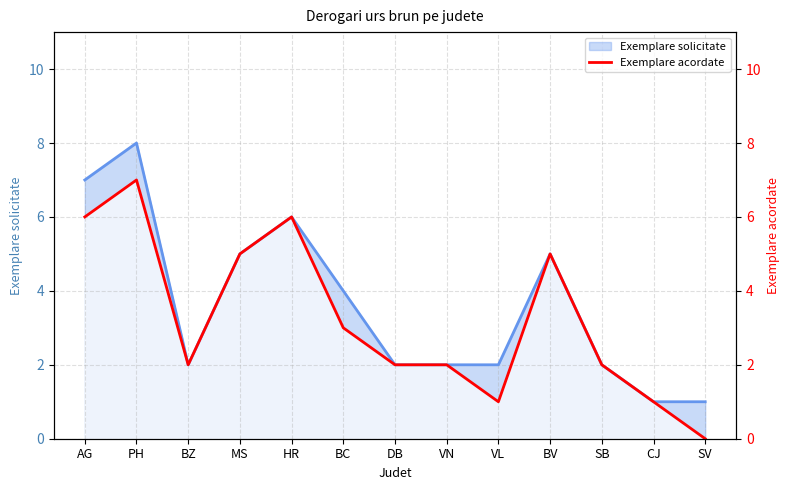

Where does the data first go above 2?

AG